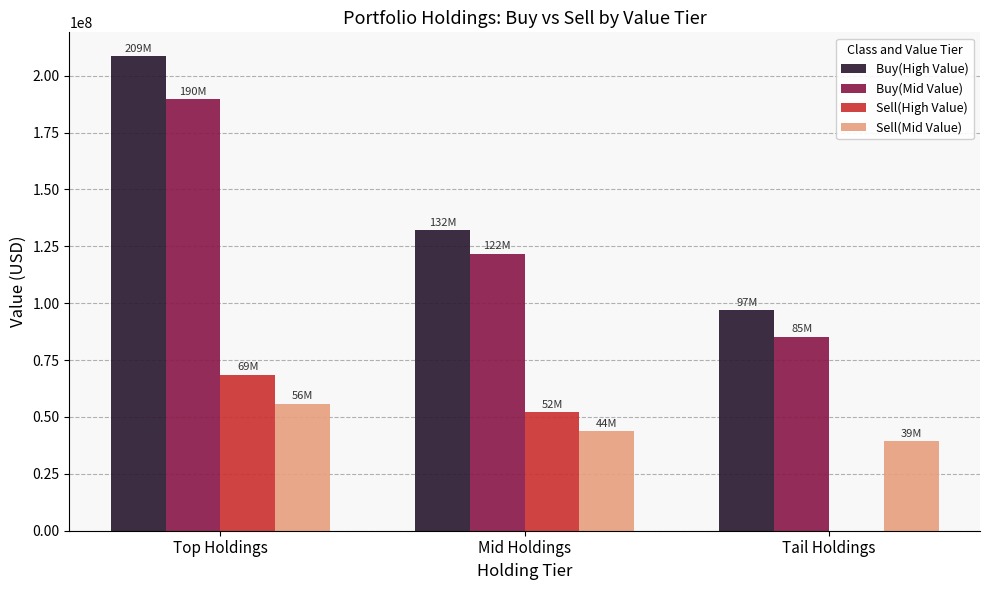

The value of Buy(High Value) at Tail Holdings is 97088000. True or false?

True